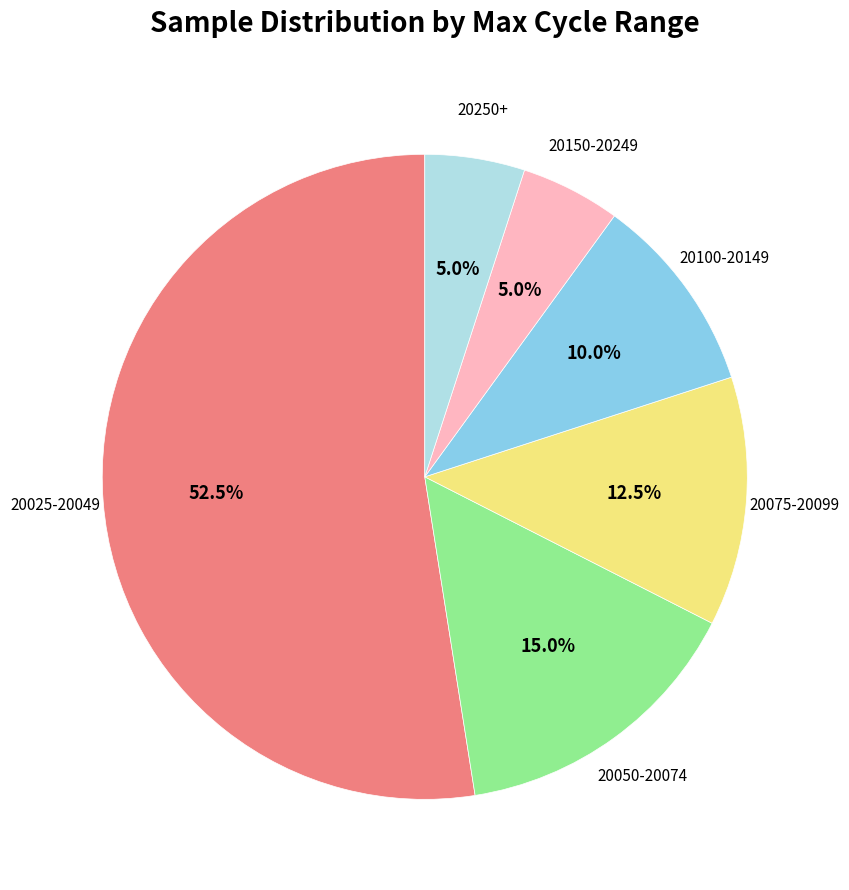

Is there a majority slice in this chart?

Yes